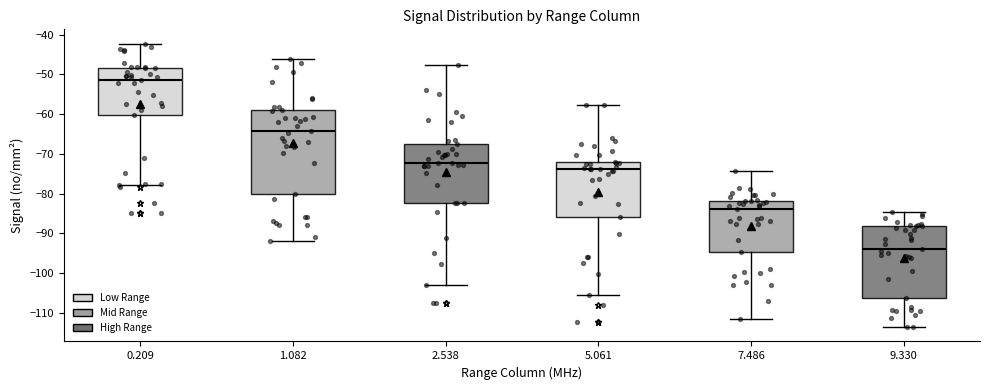

Which box is the tallest, from its lower edge to its upper edge?

1.082